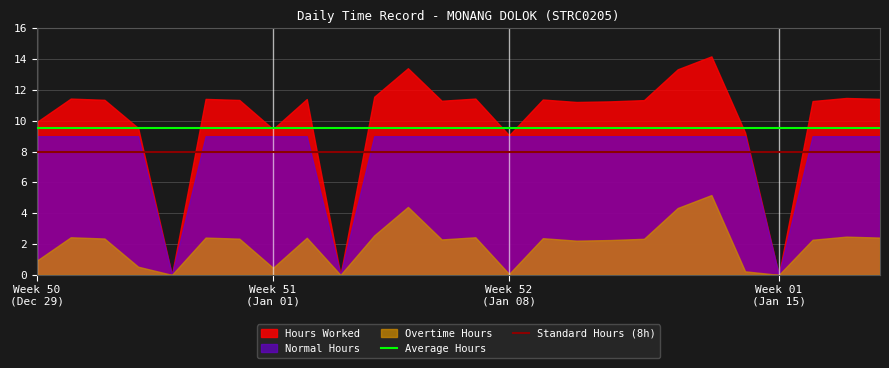

Rank the categories by Normal Hours value from lowest to highest.

2, 7, 20, 29, 30, 31, 1, 3, 4, 5, 6, 8, 9, 10, 11, 12, 13, 14, 15, 16, 17, 18, 19, 21, 22, 23